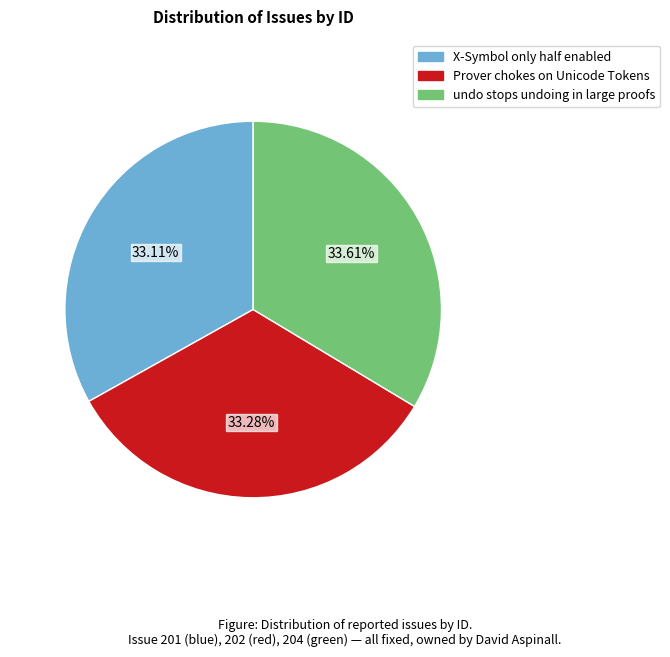

Does X-Symbol only half enabled represent more than half of the total?

No